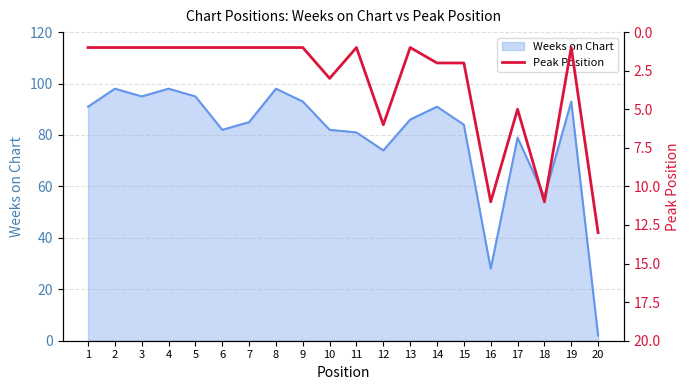

How many lines are shown in the chart?

1